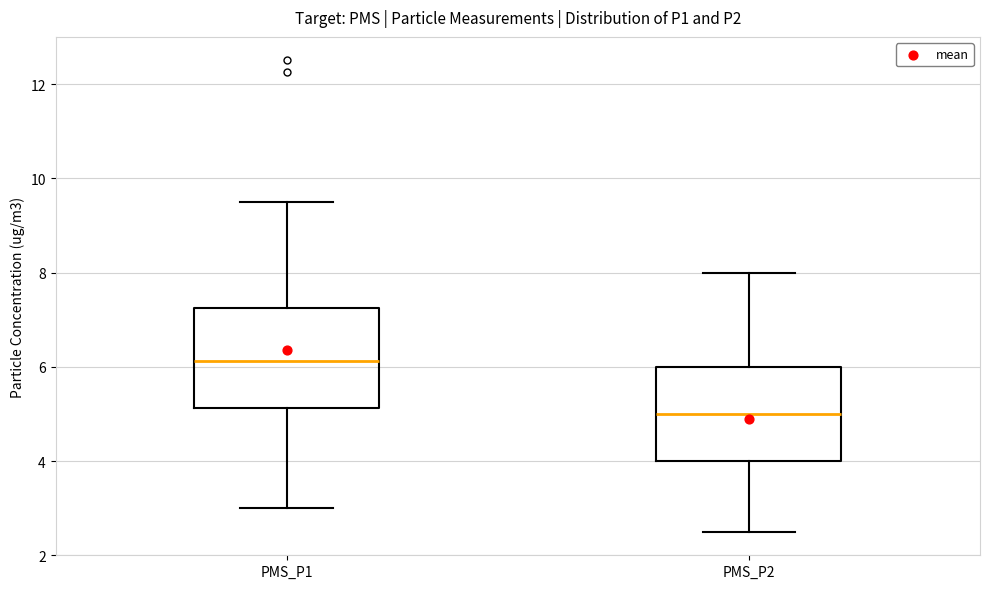

Which box has the lowest median line?

PMS_P2